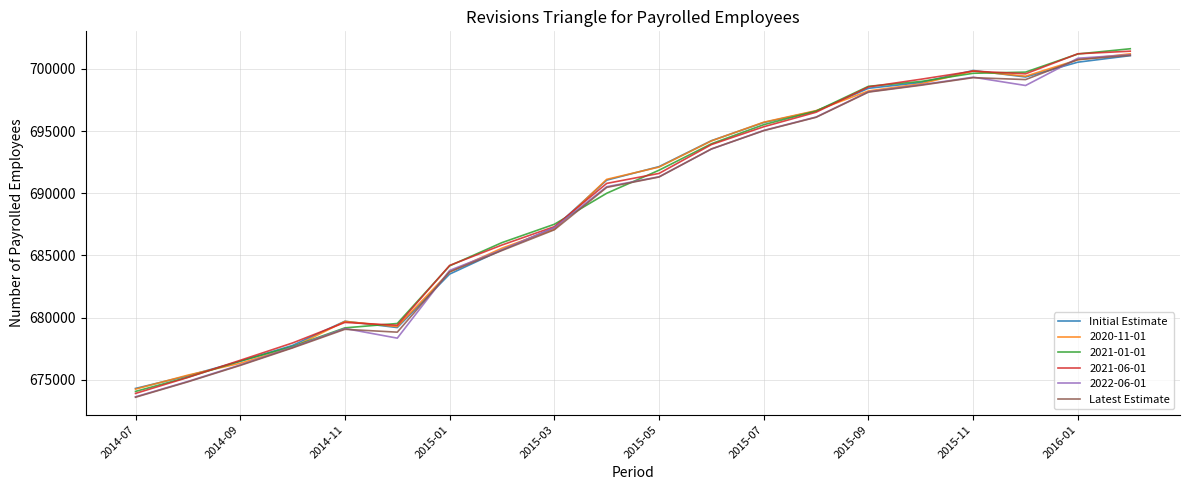

What is the highest value of the 2022-06-01 series?

701145